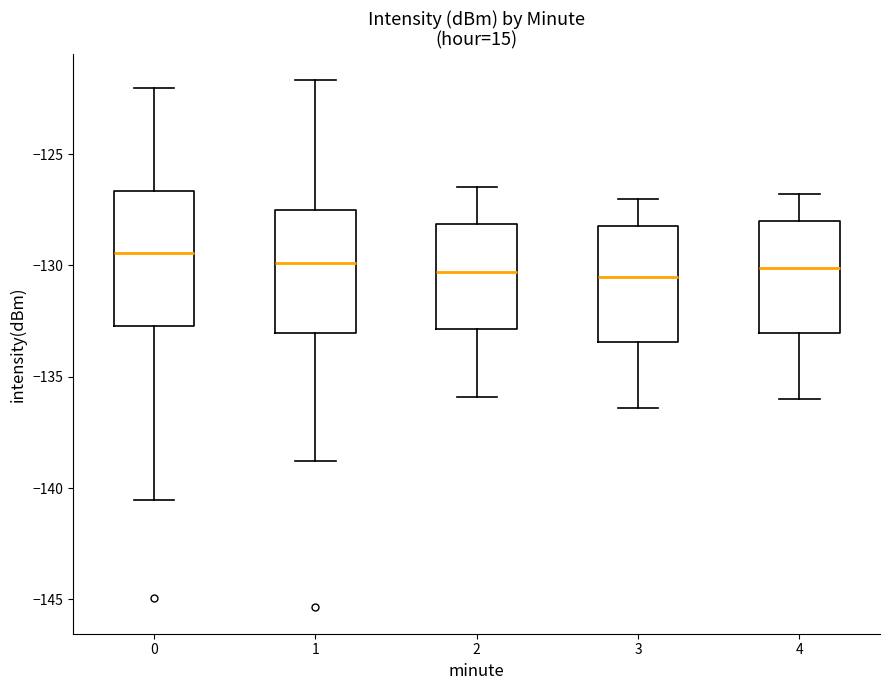

Where is the lower edge of the box at x = 0 on the y-axis? The values are not printed on the chart, so give them approximately, as read against the axis.

-132.5